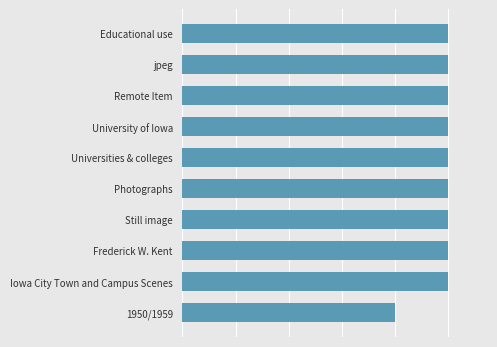

List the labels in order of value, largest first.

Iowa City Town and Campus Scenes, Frederick W. Kent, Still image, Photographs, Universities & colleges, University of Iowa, Remote Item, jpeg, Educational use, 1950/1959